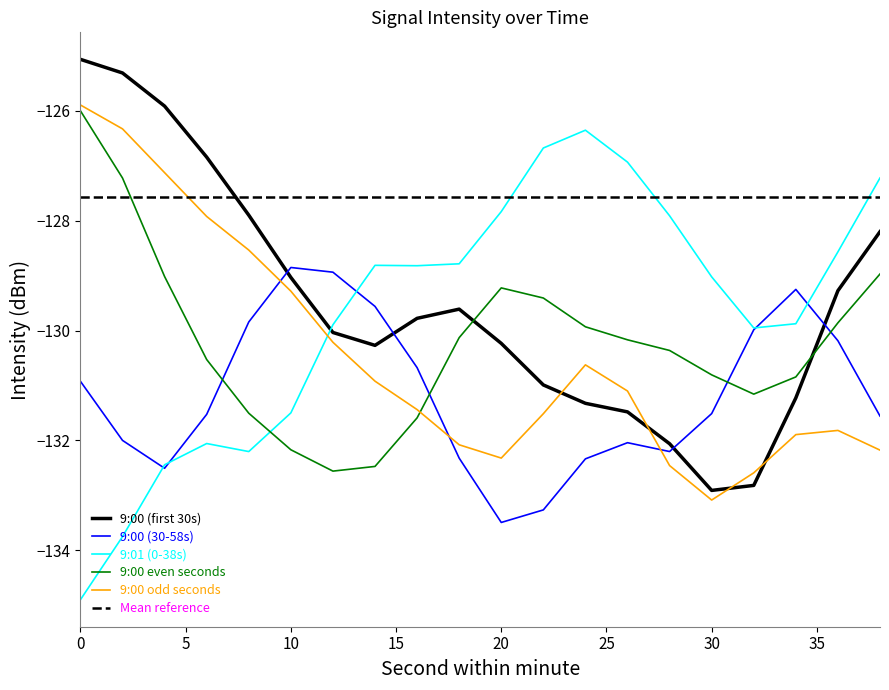

True or false: 9:00 (30-58s) and 9:00 (first 30s) intersect in this chart.

True